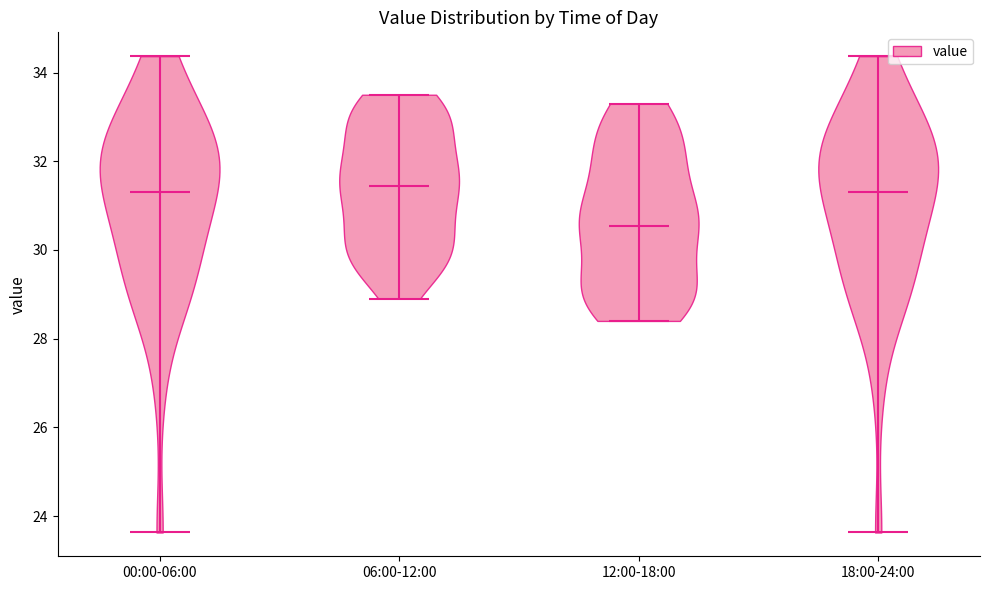

Reading left to right, read every violin against the y-axis: where its median line is, and the lowest and highest points it reaches. The values are not printed on the chart, so give them approximately, as read against the axis.

00:00-06:00: median line 31.4, lowest point 23.6, highest point 34.4
06:00-12:00: median line 31.4, lowest point 29.0, highest point 33.6
12:00-18:00: median line 30.6, lowest point 28.4, highest point 33.4
18:00-24:00: median line 31.4, lowest point 23.6, highest point 34.4